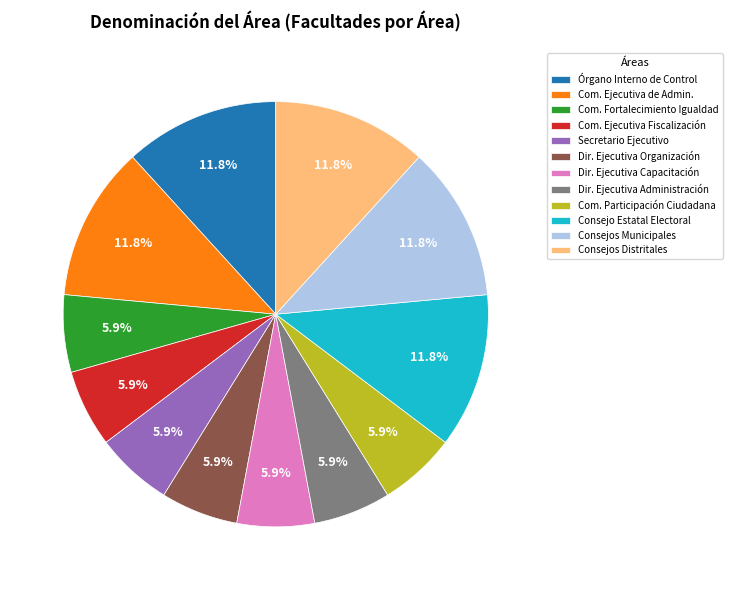

Approximately how many times larger is the value at Com. Ejecutiva Fiscalización compared to Dir. Ejecutiva Administración?

1.0